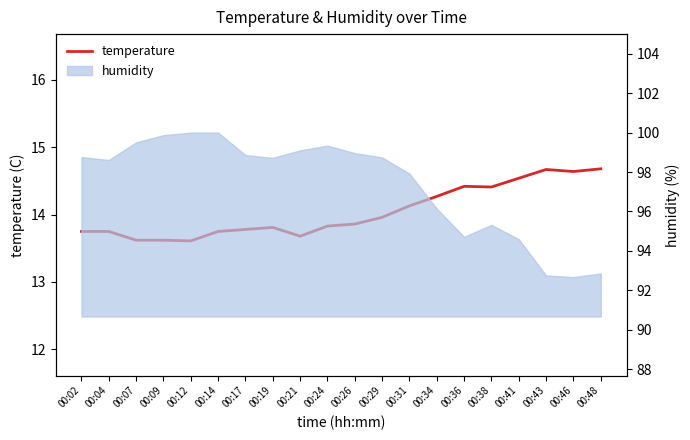

Reading left to right, what are all the values shown in this chart?

13.8	13.8	13.6	13.6	13.6	13.8	13.8	13.8	13.7	13.8	13.9	14.0	14.1	14.3	14.4	14.4	14.5	14.7	14.6	14.7